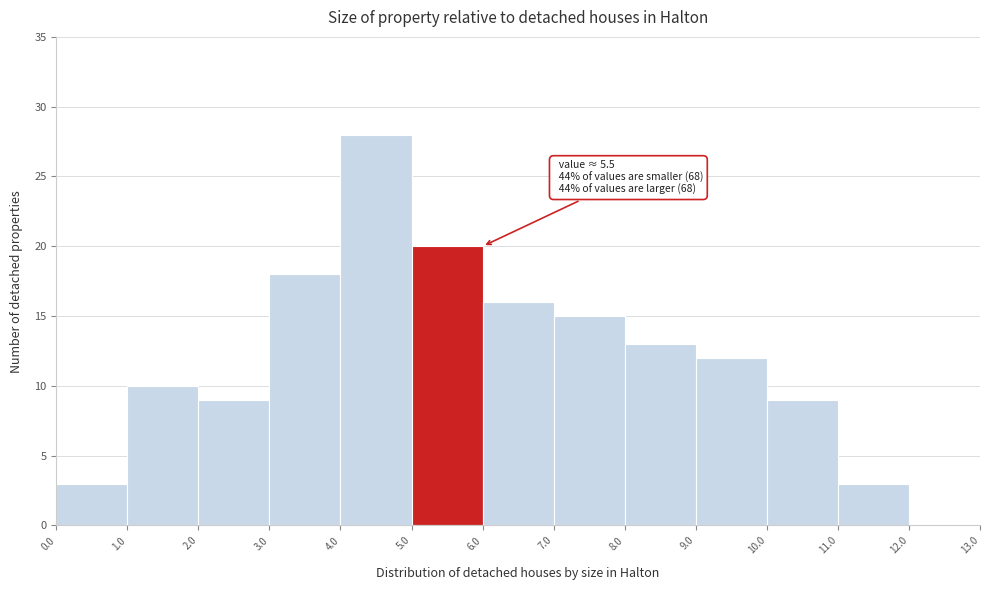

Over which range of the x-axis is the bar tallest?

4.0 to 5.0